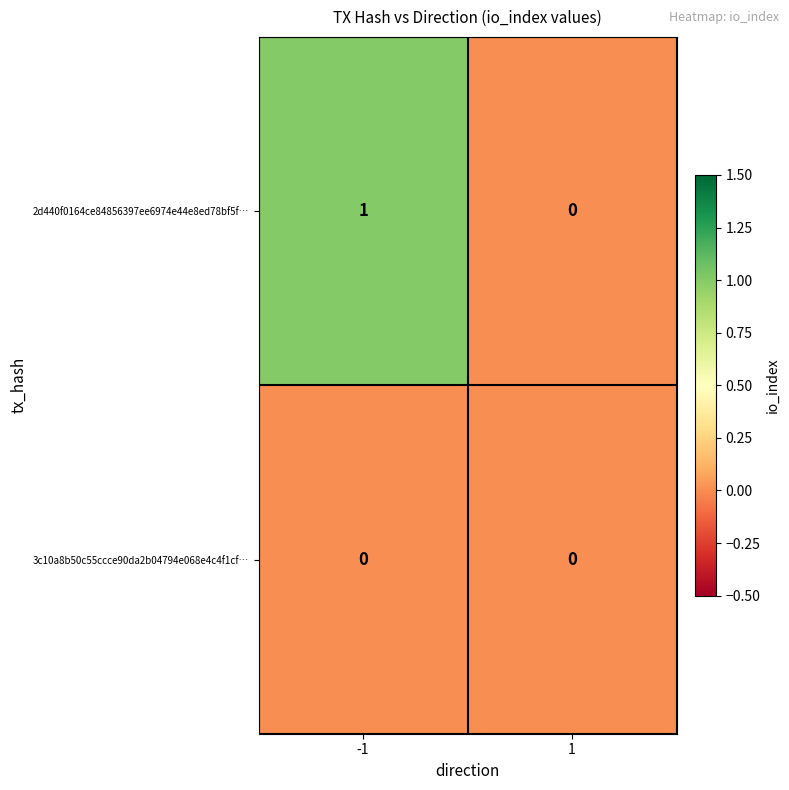

Which series has the largest total across all categories?

2d440f0164ce84856397ee6974e44e8ed78bf5f…